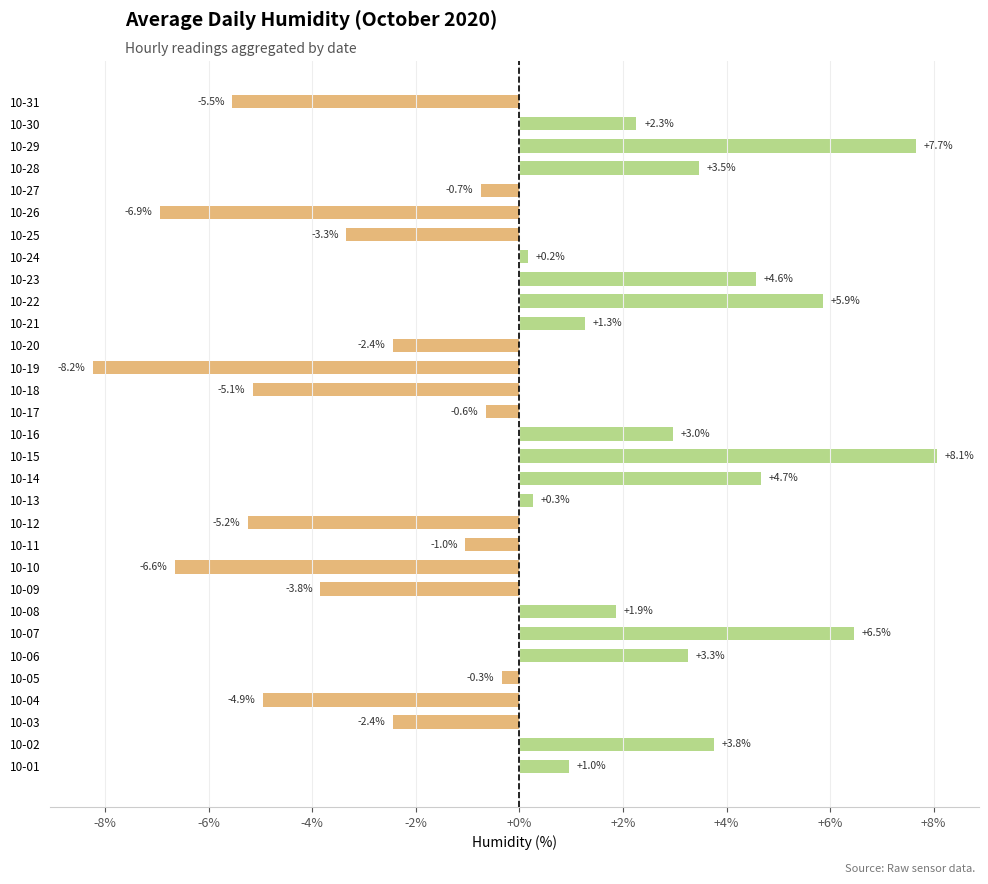

Read the value at 10-25.

-3.3